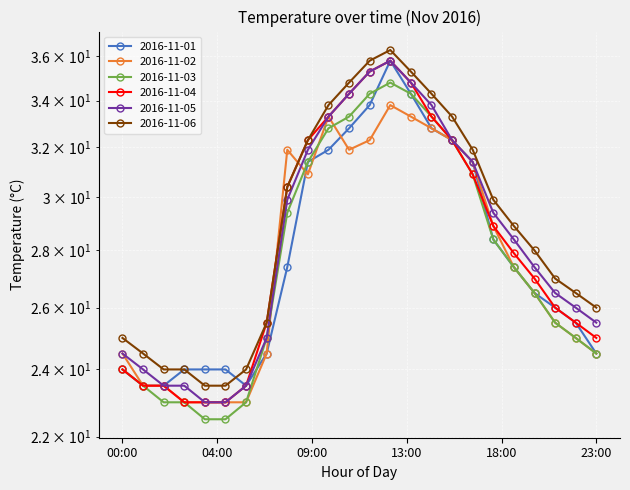

What is the label of the 17th point from the left?

16:00